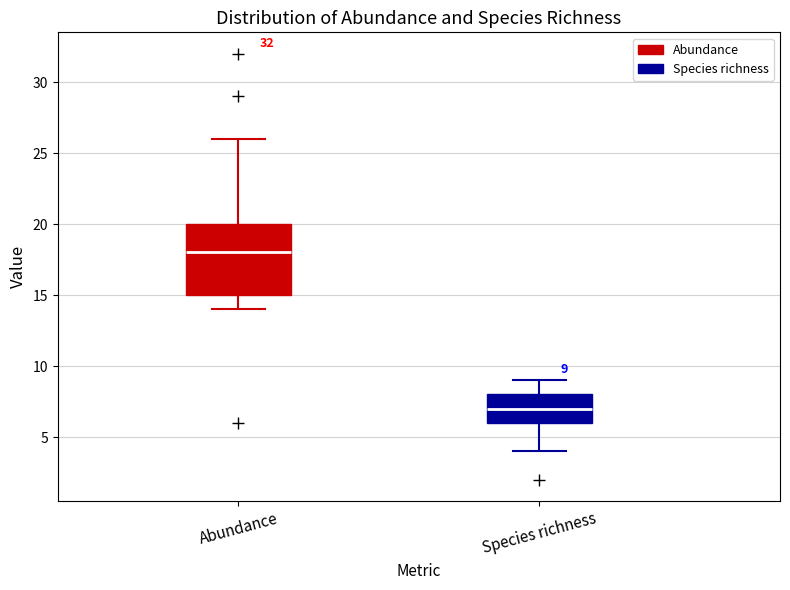

Which box has the highest median line?

Abundance